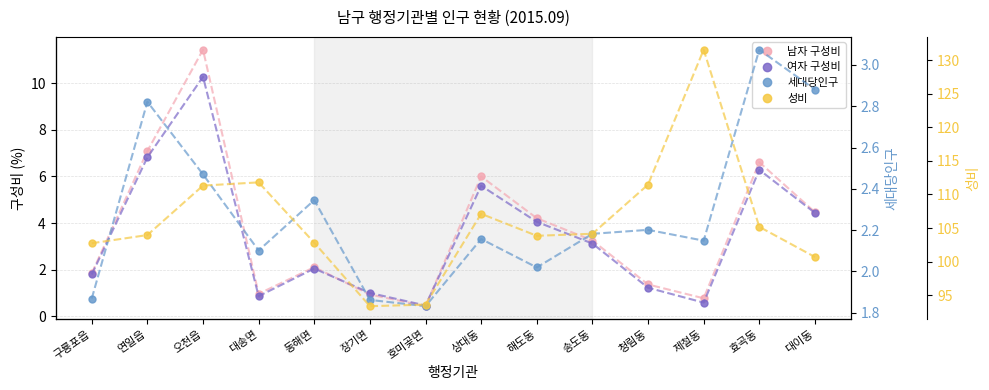

Reading right to left, what are all the values shown in this chart?

남자 구성비: 4.5	6.6	0.8	1.4	3.2	4.2	6.0	0.4	0.9	2.1	1.0	11.4	7.1	1.8
여자 구성비: 4.4	6.3	0.6	1.2	3.1	4.1	5.6	0.5	1.0	2.0	0.9	10.3	6.8	1.8
세대당인구: 2.9	3.1	2.1	2.2	2.2	2.0	2.2	1.8	1.9	2.3	2.1	2.5	2.8	1.9
성비: 100.7	105.2	131.6	111.5	104.1	103.8	107.1	93.6	93.4	102.8	111.8	111.3	104.0	102.7